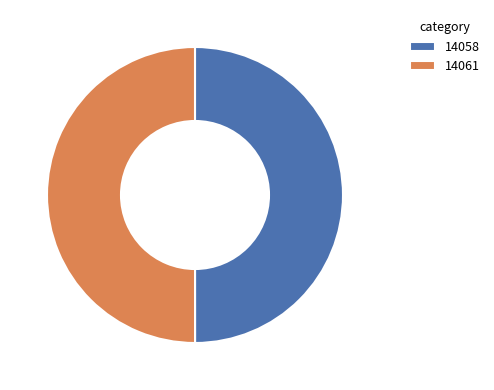

Is it true that 14058 is 50% of the pie?

True